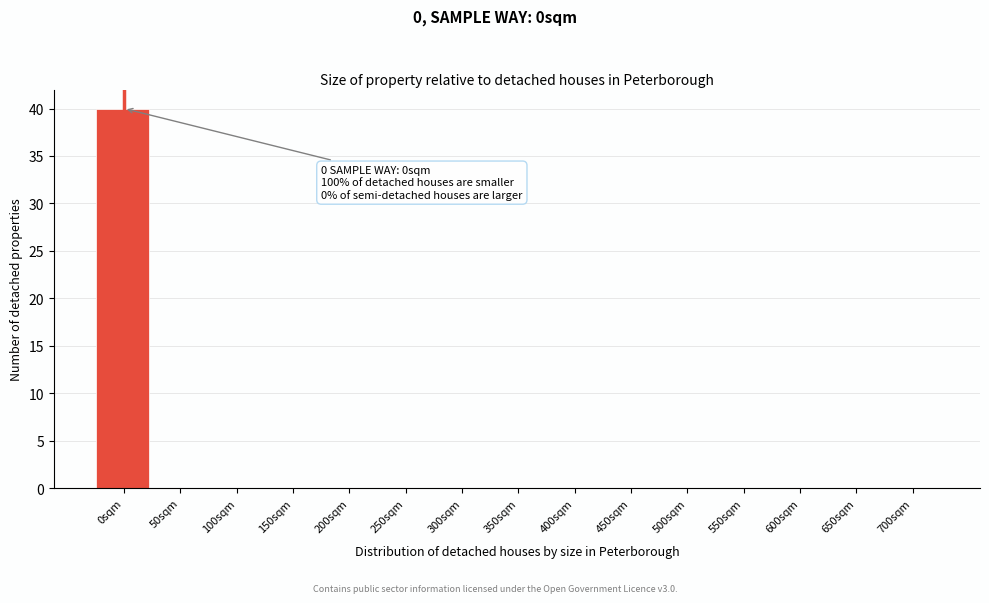

Reading left to right, extract all data points from this chart.

0sqm=40	50sqm=0	100sqm=0	150sqm=0	200sqm=0	250sqm=0	300sqm=0	350sqm=0	400sqm=0	450sqm=0	500sqm=0	550sqm=0	600sqm=0	650sqm=0	700sqm=0